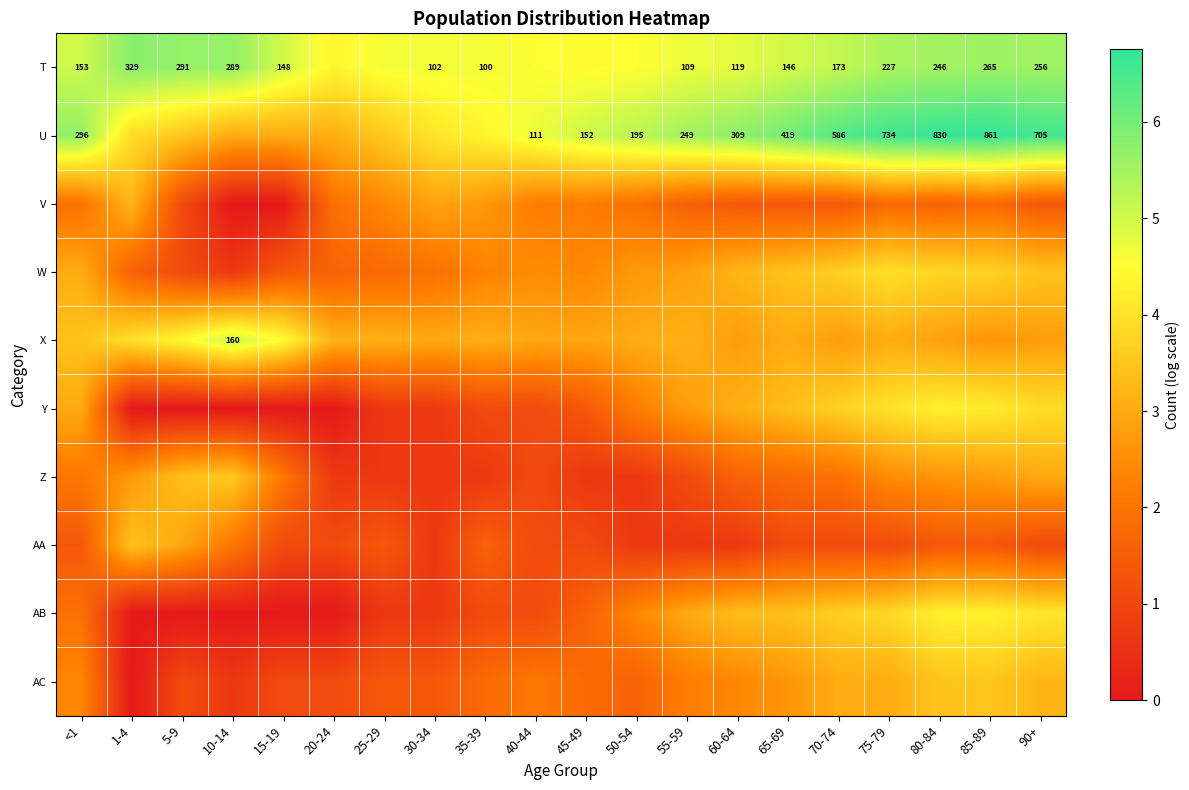

How many data points in AB are above 1?

13